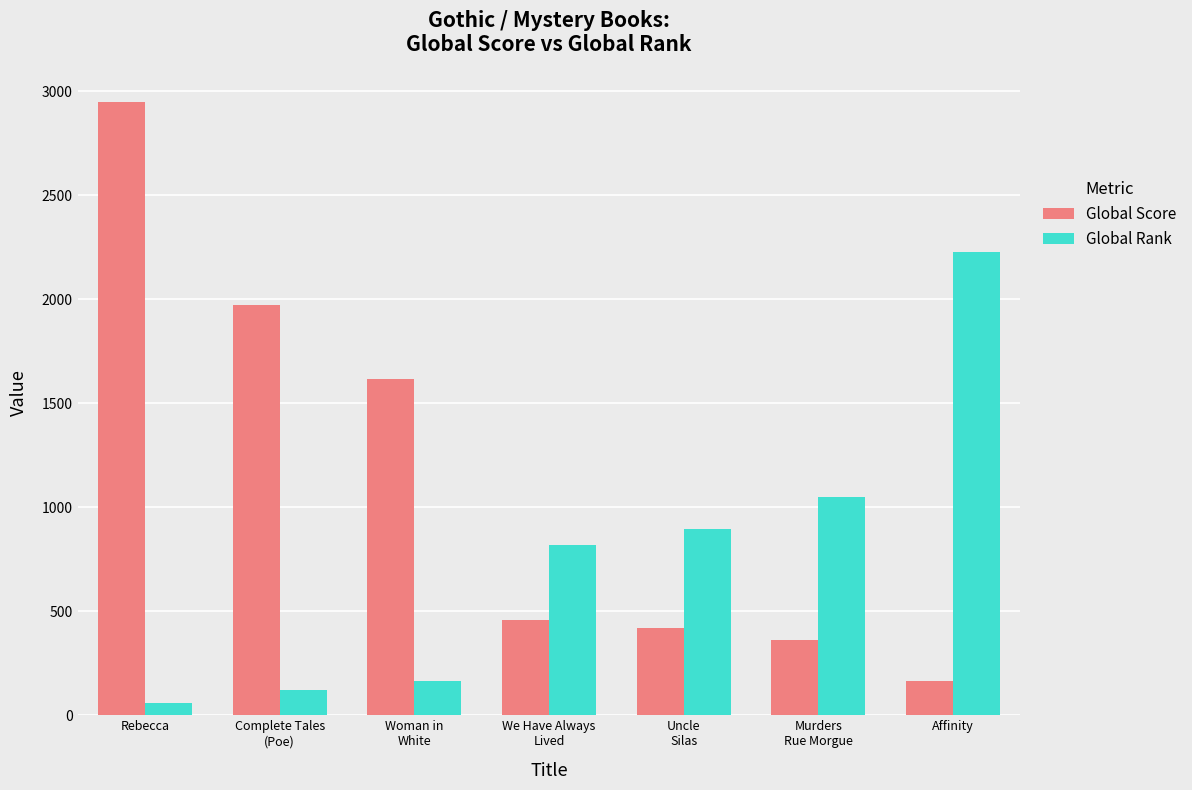

Rank the series by their average value, from highest to lowest.

Global Score, Global Rank